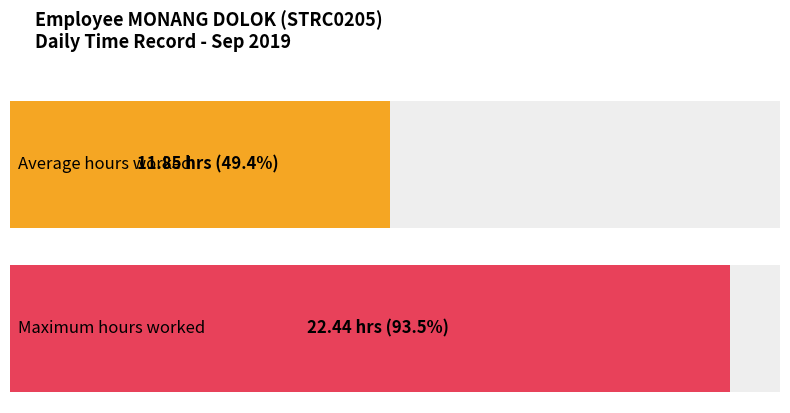

Are the bars grouped side by side (vs. stacked)?

Yes